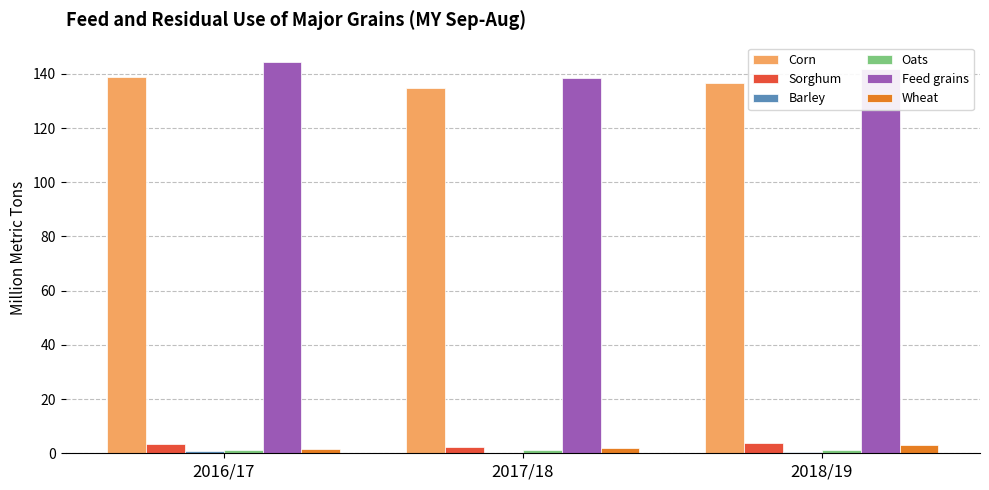

How many series are shown in this chart?

6